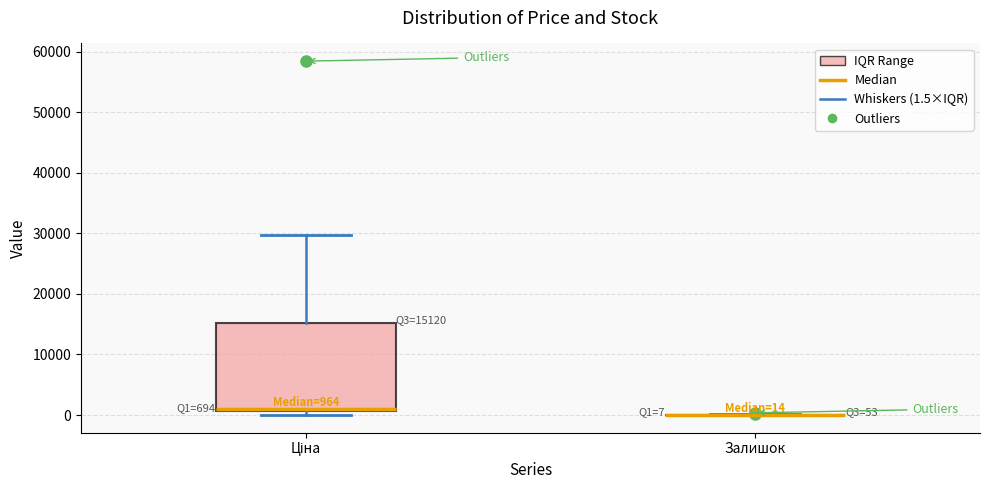

Which box is the tallest, from its lower edge to its upper edge?

Ціна